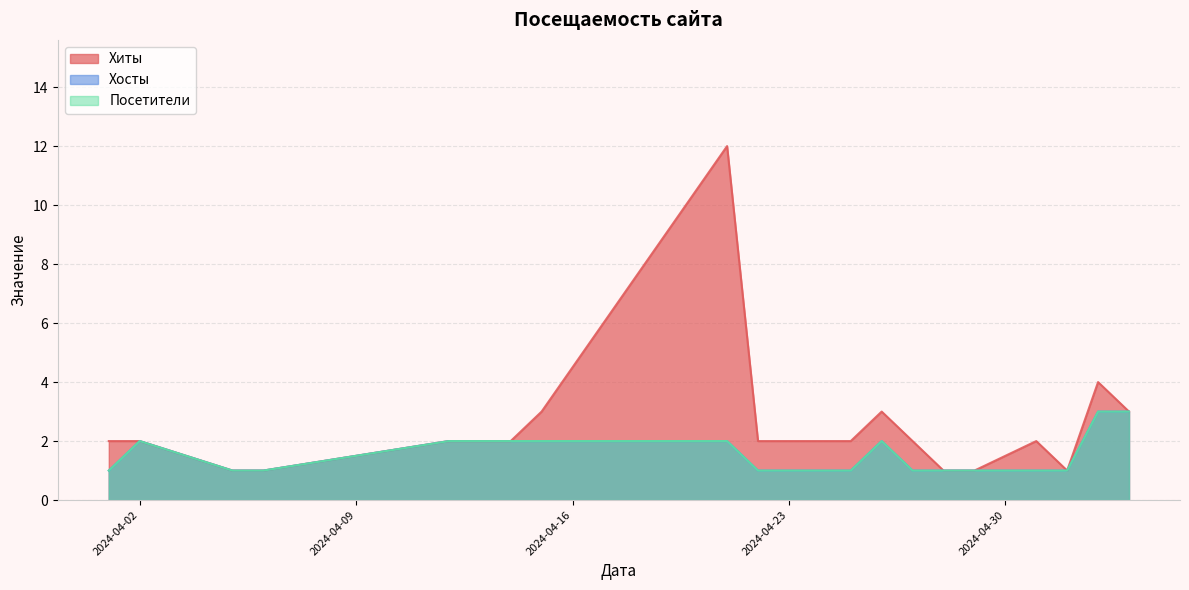

Which series has the largest range (max minus min)?

Хиты